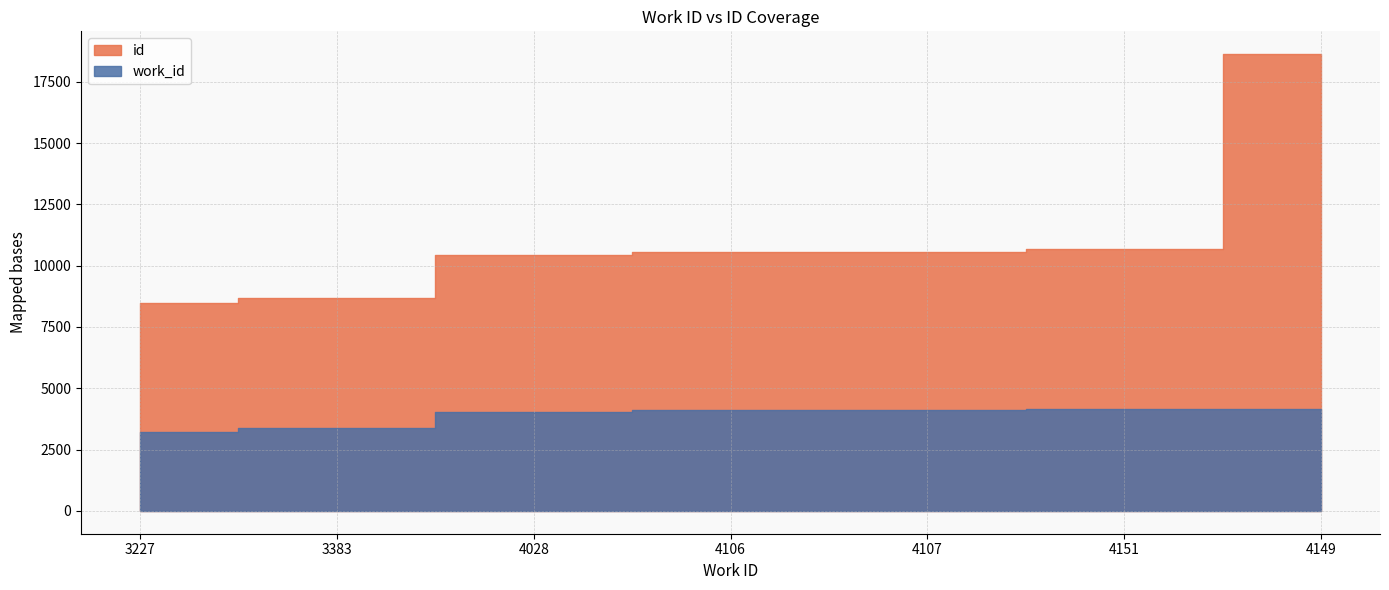

Which series has the widest spread of values?

id